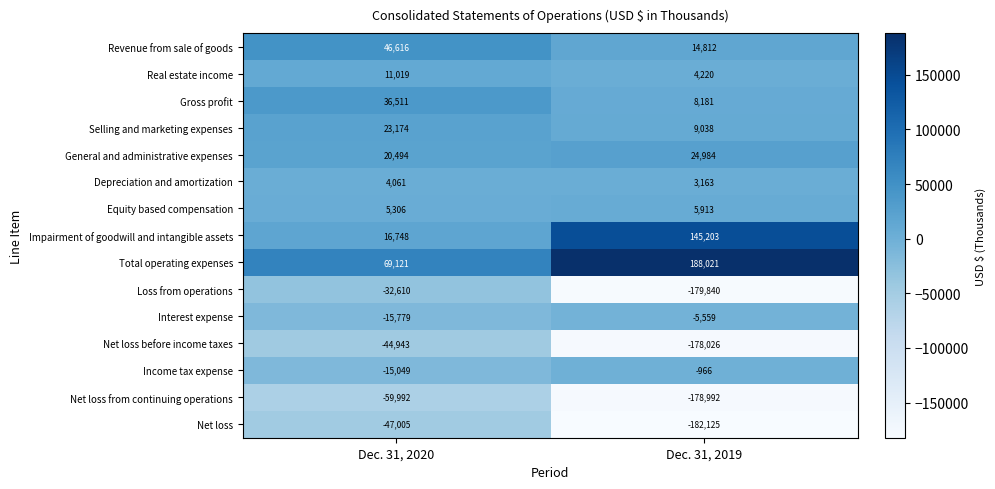

What is the difference between the maximum and minimum values in the Depreciation and amortization series?

898